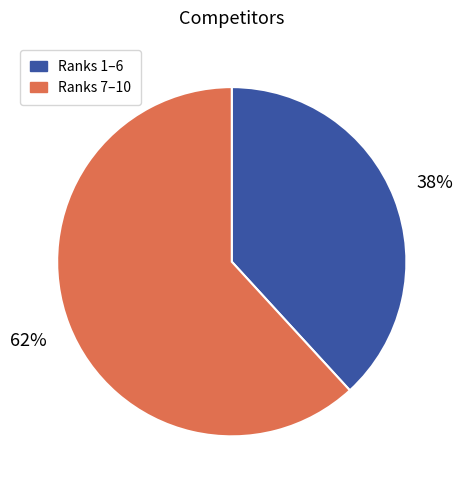

Is there any slice that represents more than half of the pie?

Yes